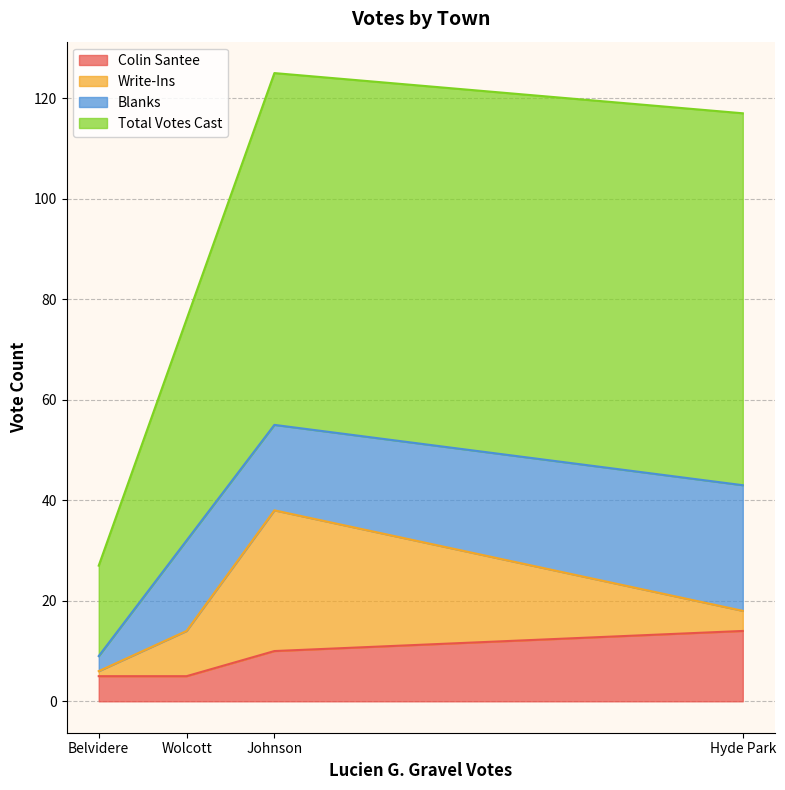

How many lines are shown in the chart?

4